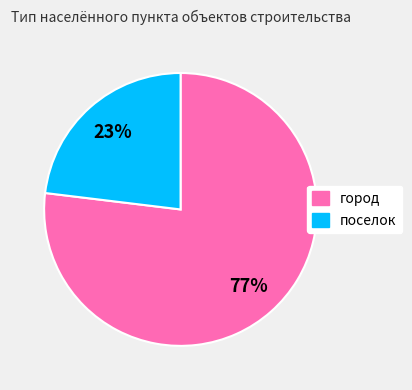

What is the ratio of the value at город to the value at поселок?

3.3